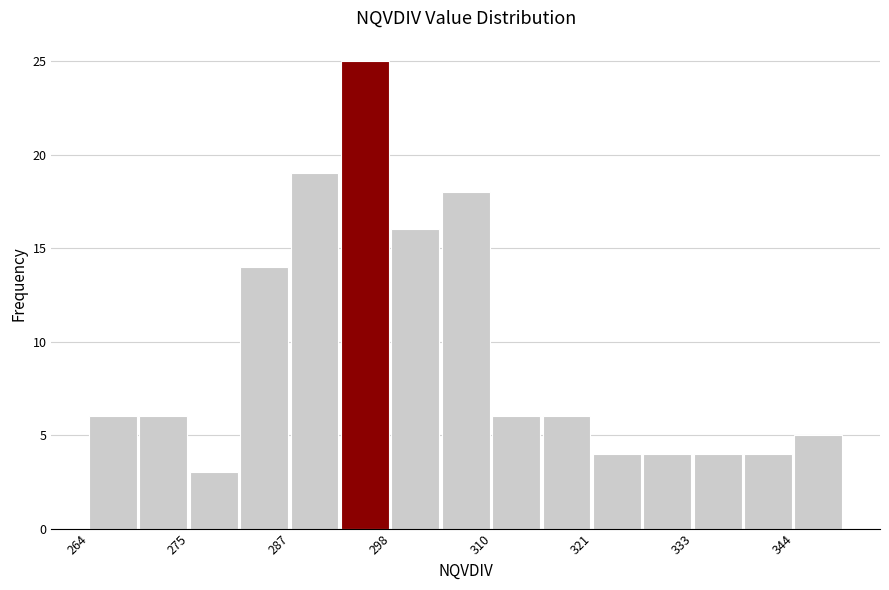

Around what value on the x-axis is the tallest bar? Give the approximate position of its centre, as read against the axis.

296